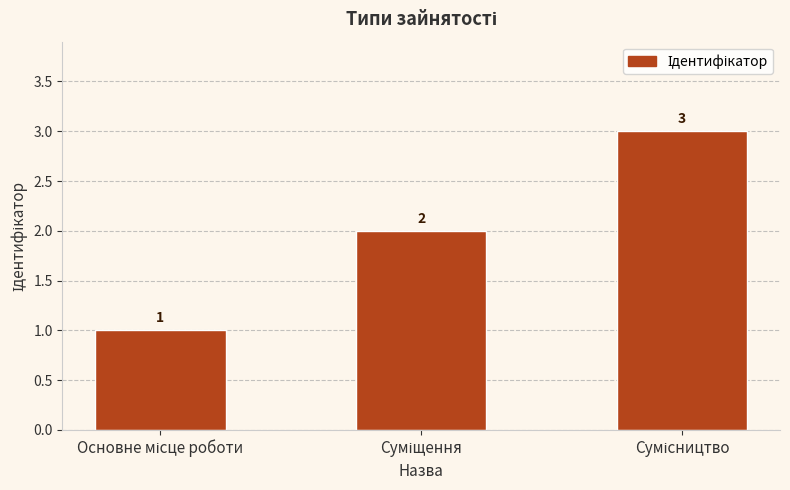

What is the greatest value displayed?

3